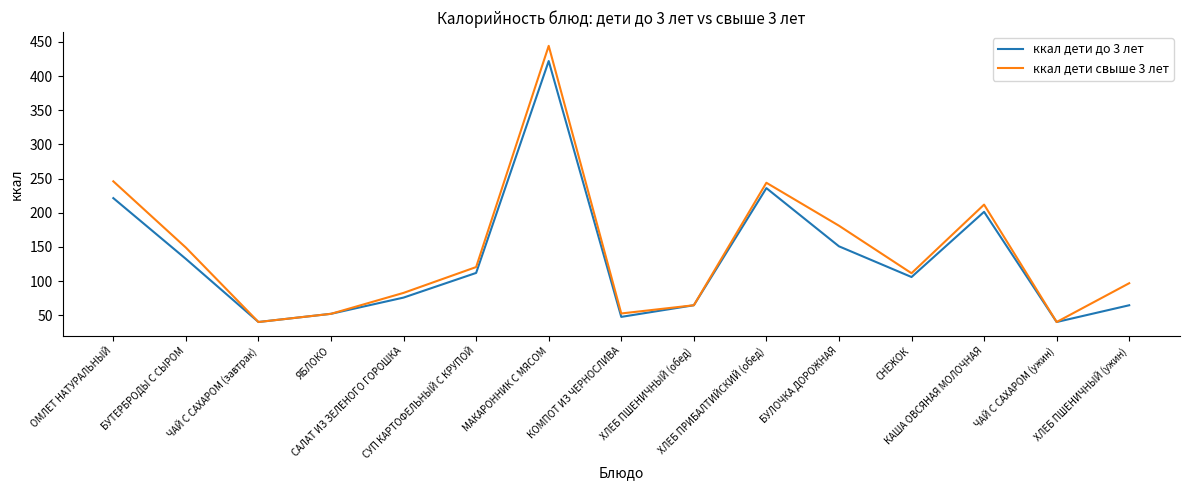

List the series in order of their peak value, lowest first.

ккал дети до 3 лет, ккал дети свыше 3 лет